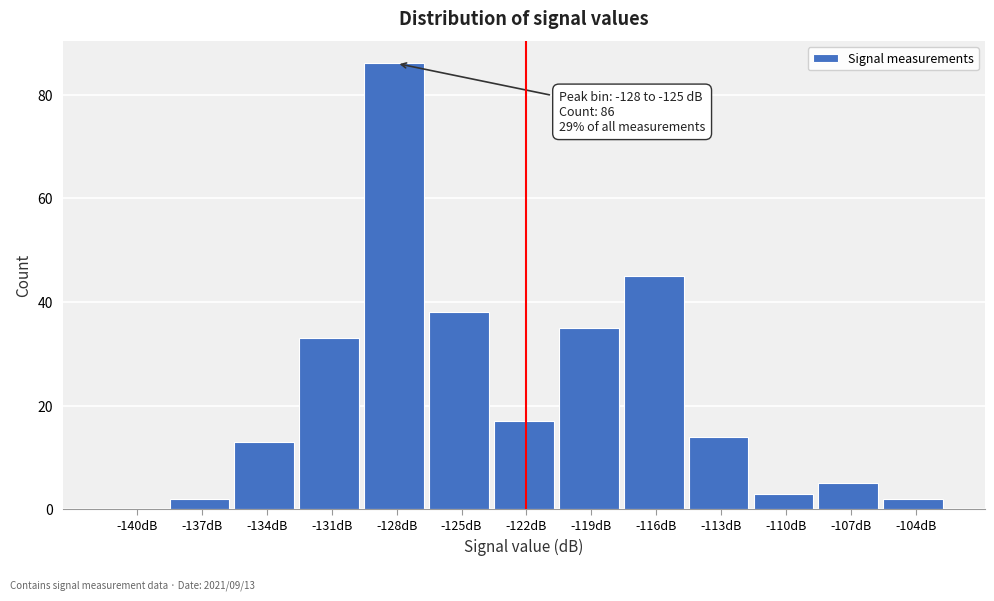

Reading left to right, list all the values displayed in this chart.

-140dB=0	-137dB=2	-134dB=13	-131dB=33	-128dB=86	-125dB=38	-122dB=17	-119dB=35	-116dB=45	-113dB=14	-110dB=3	-107dB=5	-104dB=2